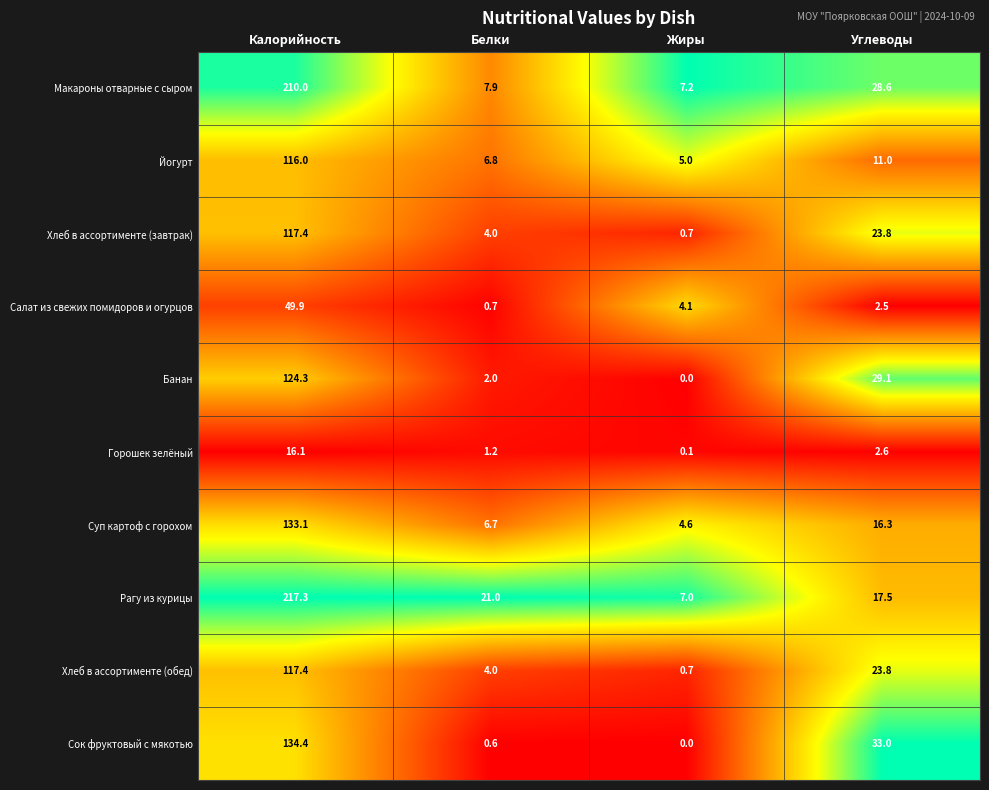

True or false: Банан has a value of 0.0 at Жиры.

True